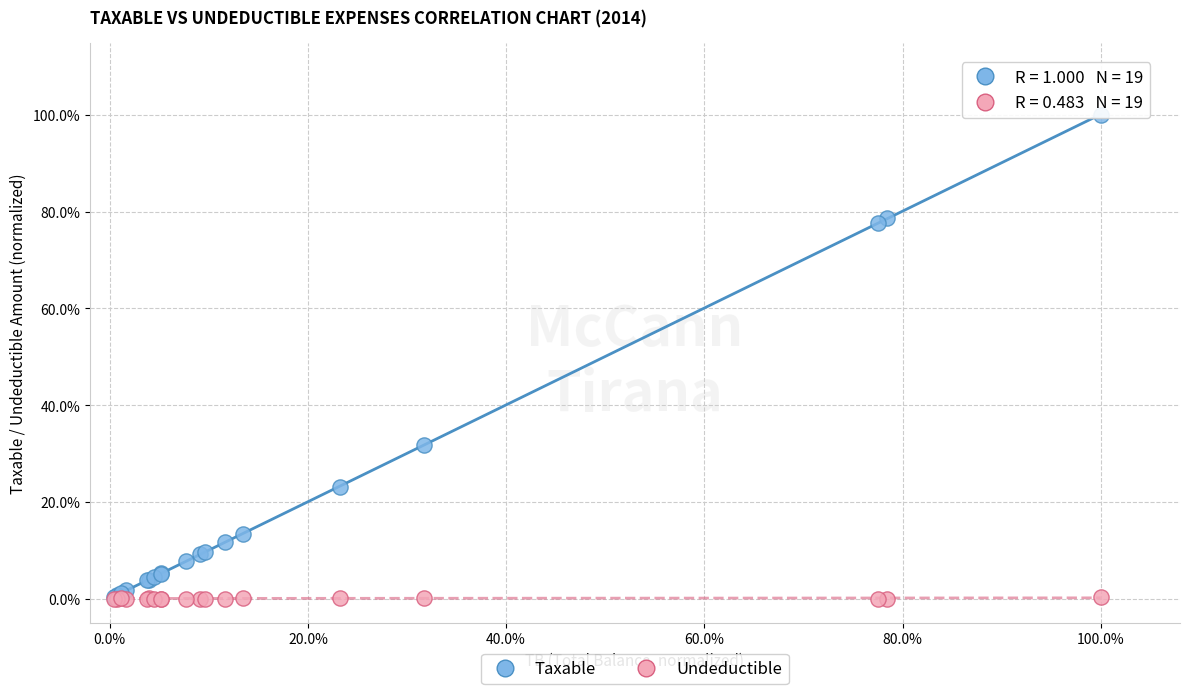

Which series reaches the maximum Y coordinate?

Taxable